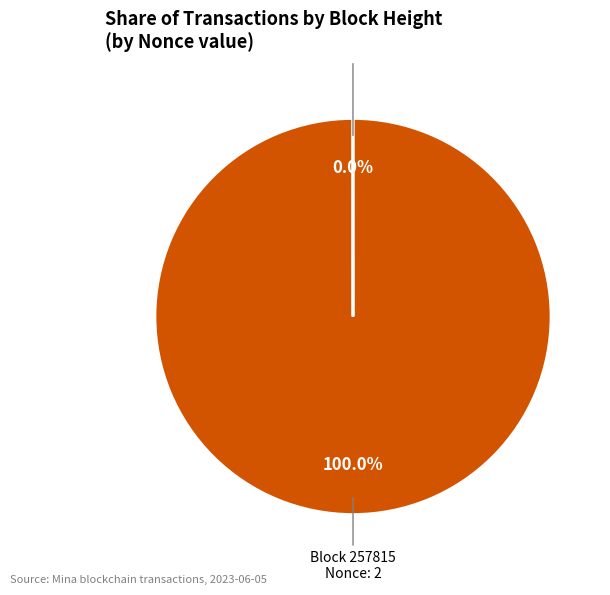

Is there a majority slice in this chart?

Yes